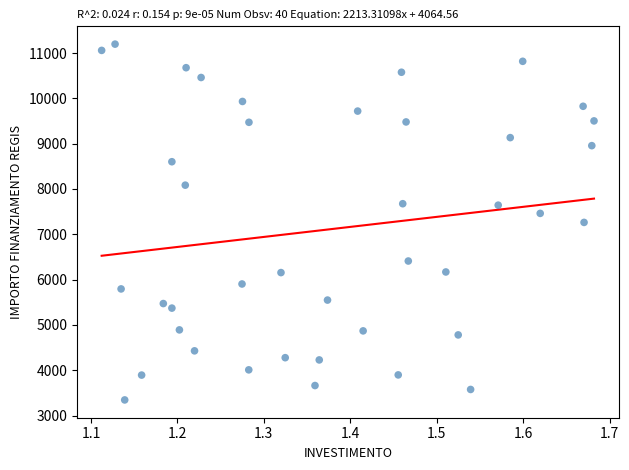

What is the range of X values (max minus min)?

0.6